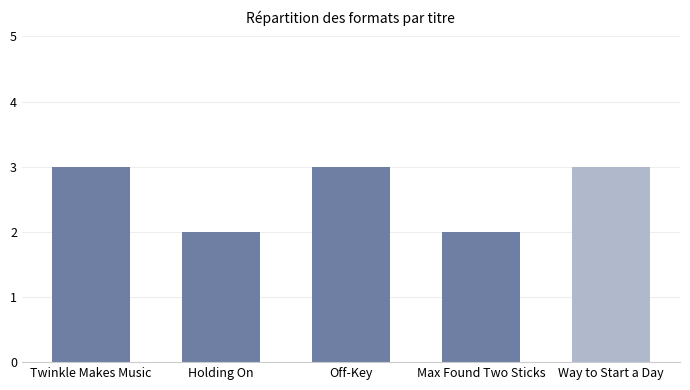

What is the value of the 2nd bar from the left?

2